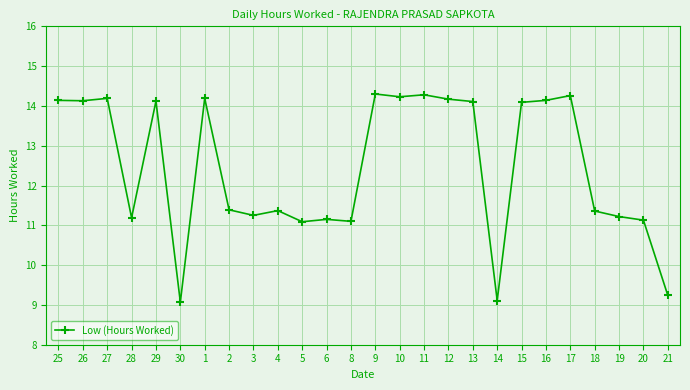

What is the sum of all values?

324.0